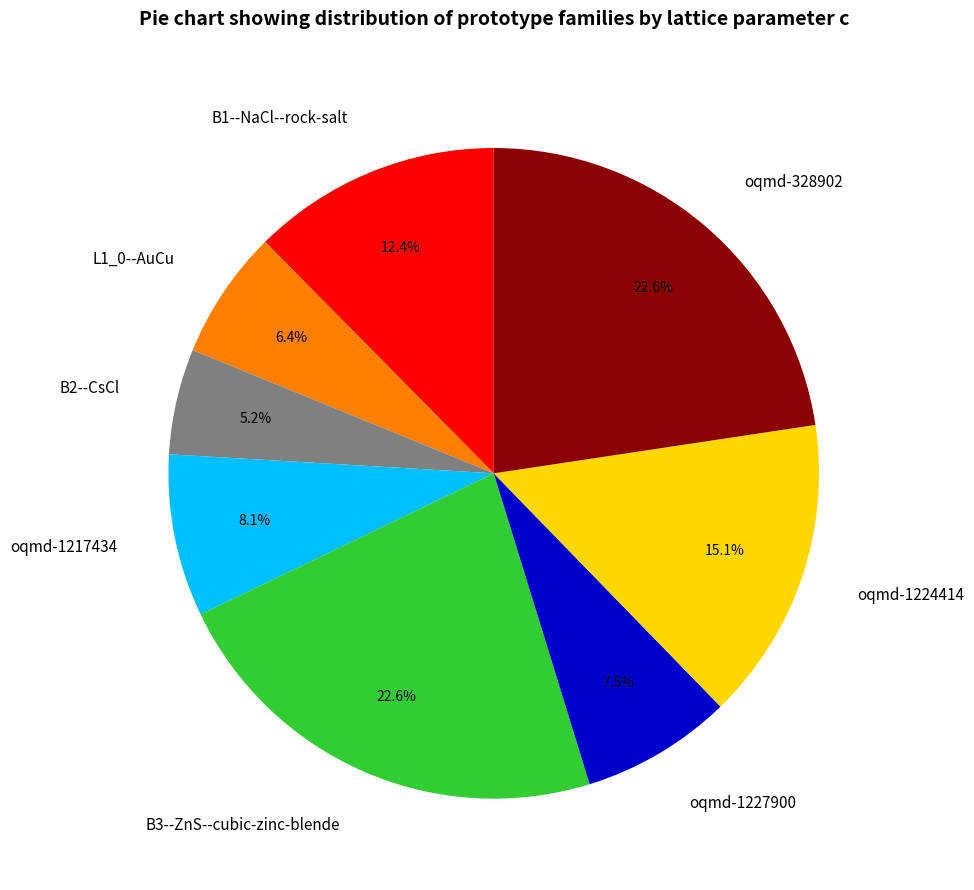

Approximately how many times larger is the value at oqmd-1227900 compared to B2--CsCl?

1.4